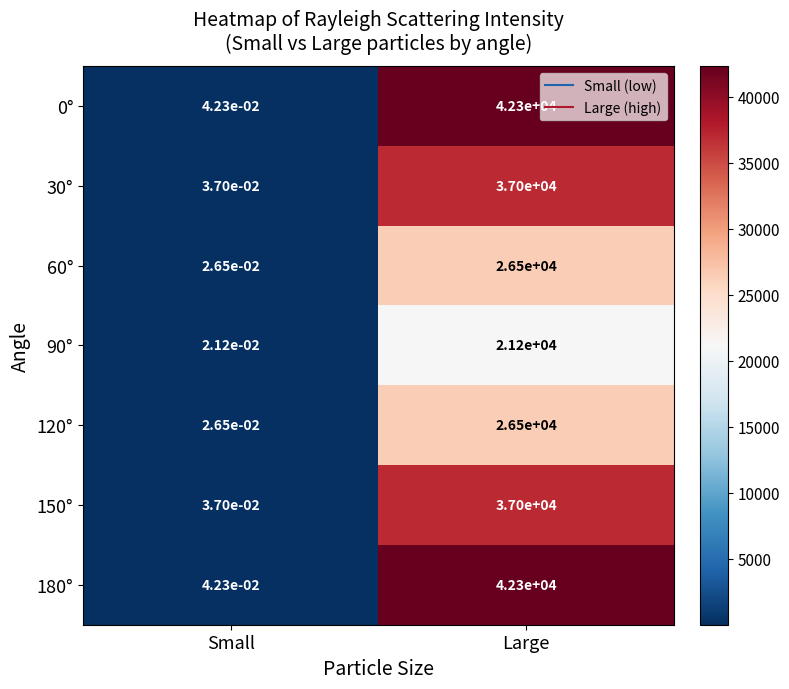

True or false: 150° has a value of 22213.6 at Large.

False